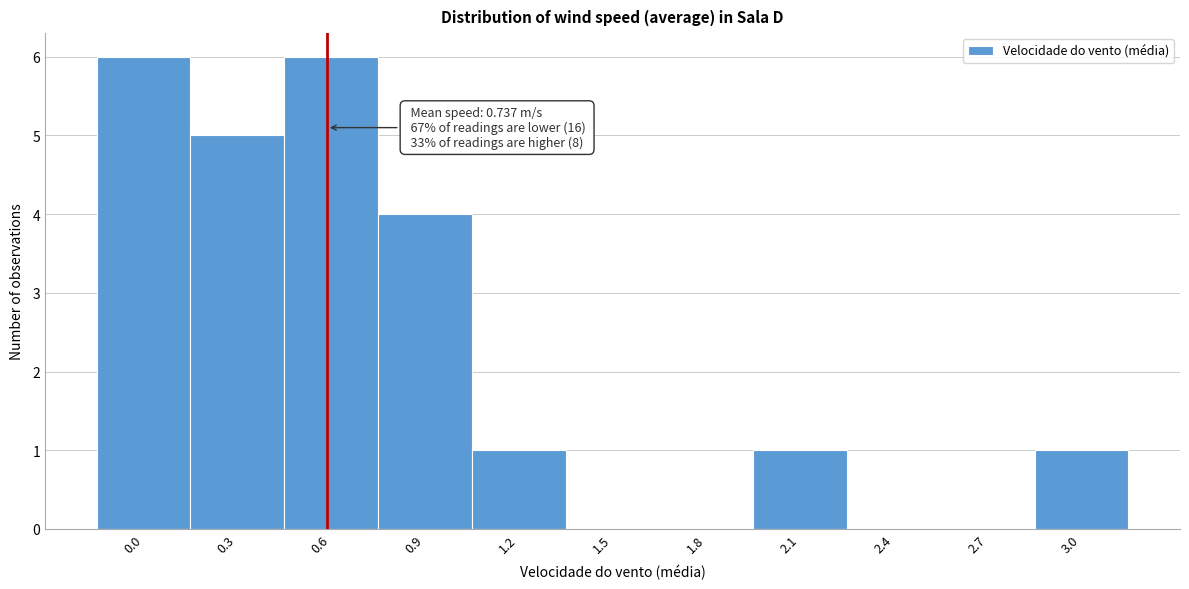

Reading left to right, extract all data points from this chart.

0.0=6	0.3=5	0.6=6	0.9=4	1.2=1	1.5=0	1.8=0	2.1=1	2.4=0	2.7=0	3.0=1